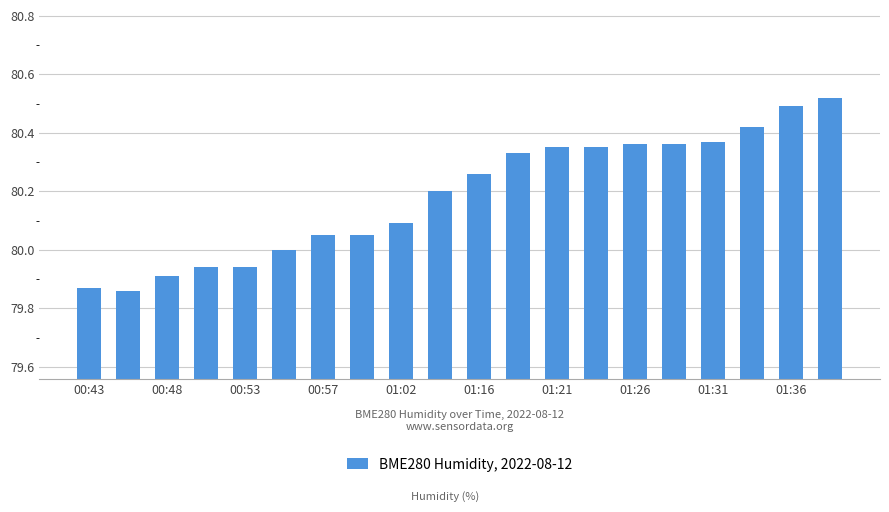

What is the difference between the maximum and minimum values?

0.7